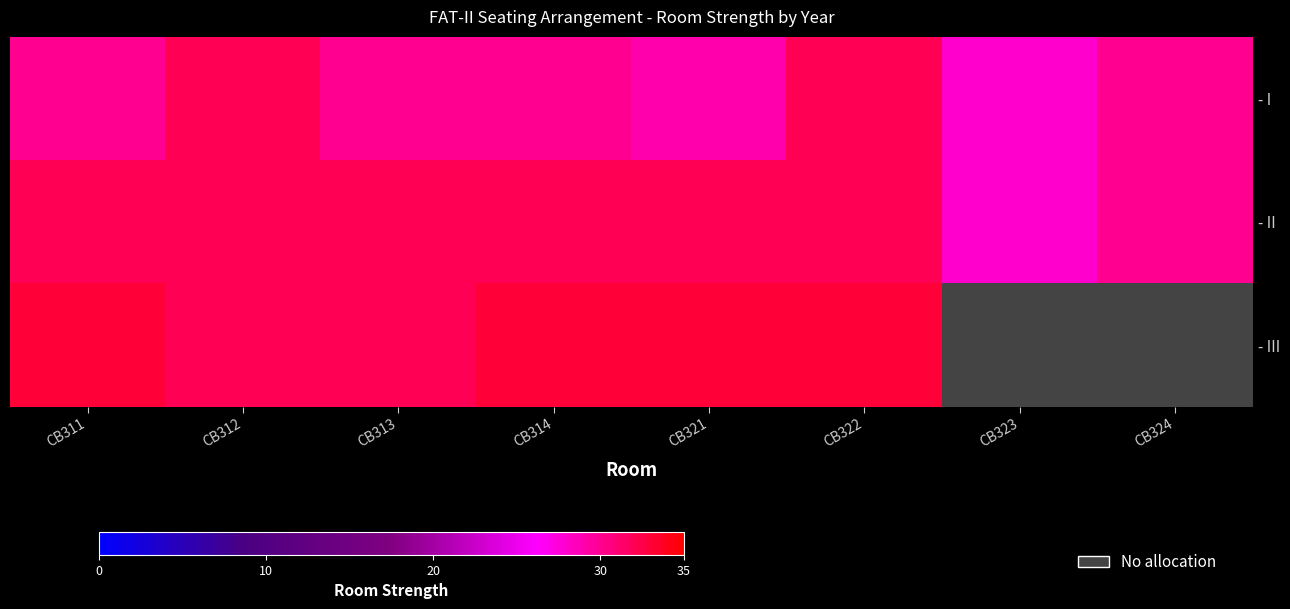

At which category is the sum across all series the highest?

CB322